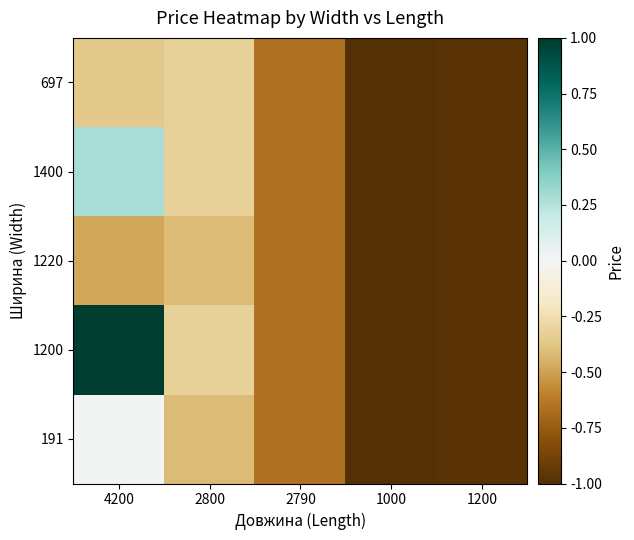

Reading left to right, what are all the values shown in this chart?

697: 4200=-0.4	2800=-0.3	2790=-0.7	1000=-1.0	1200=-1.0
1400: 4200=0.3	2800=-0.3	2790=-0.7	1000=-1.0	1200=-1.0
1220: 4200=-0.5	2800=-0.4	2790=-0.7	1000=-1.0	1200=-1.0
1200: 4200=1.0	2800=-0.3	2790=-0.7	1000=-1.0	1200=-1.0
191: 4200=0.0	2800=-0.4	2790=-0.7	1000=-1.0	1200=-1.0